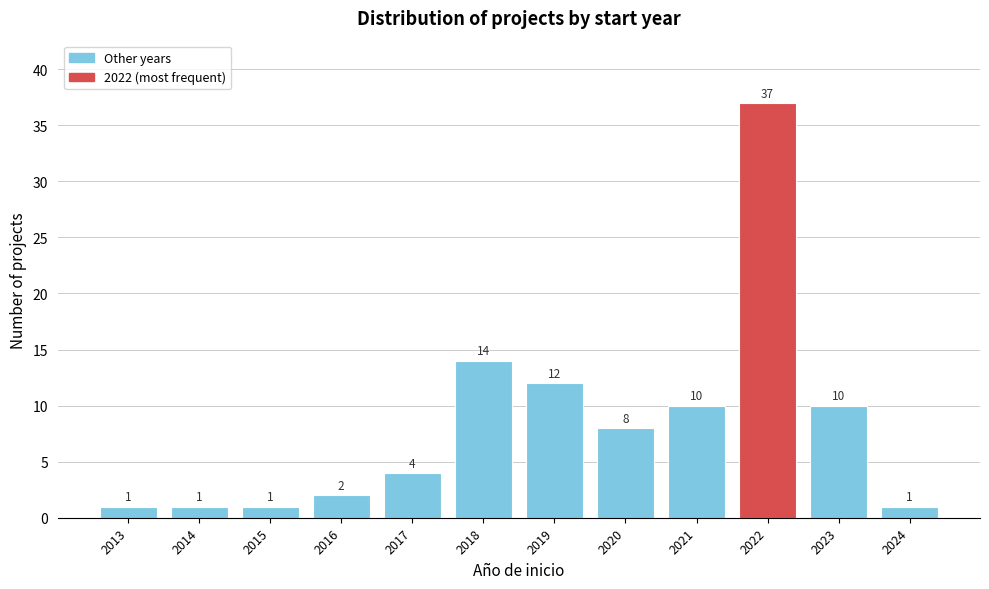

Reading left to right, what are all the values shown in this chart?

1	1	1	2	4	14	12	8	10	37	10	1